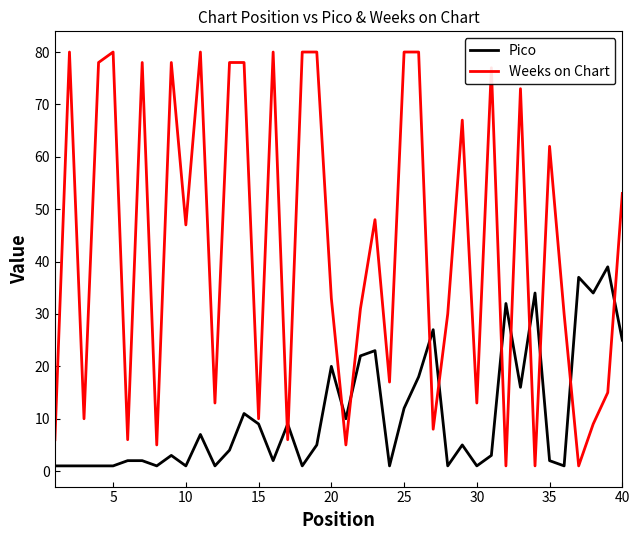

Which series has the largest range (max minus min)?

Weeks on Chart